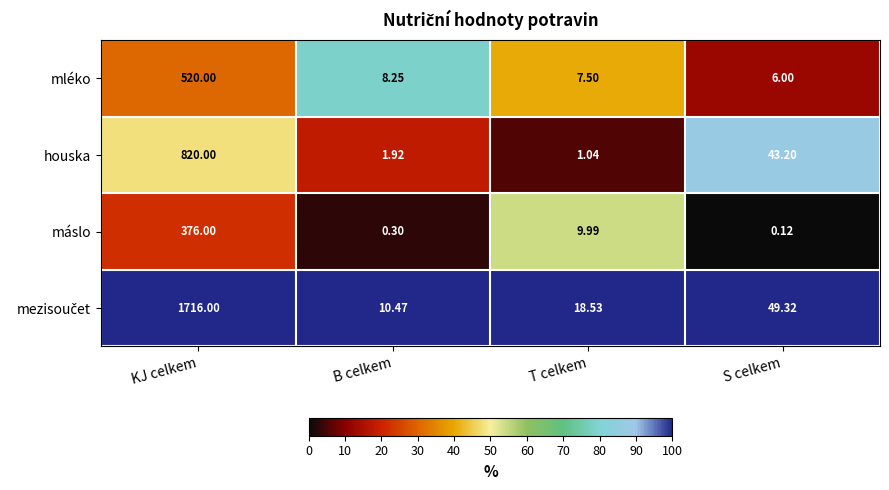

Which series changed the most between B celkem and T celkem?

máslo